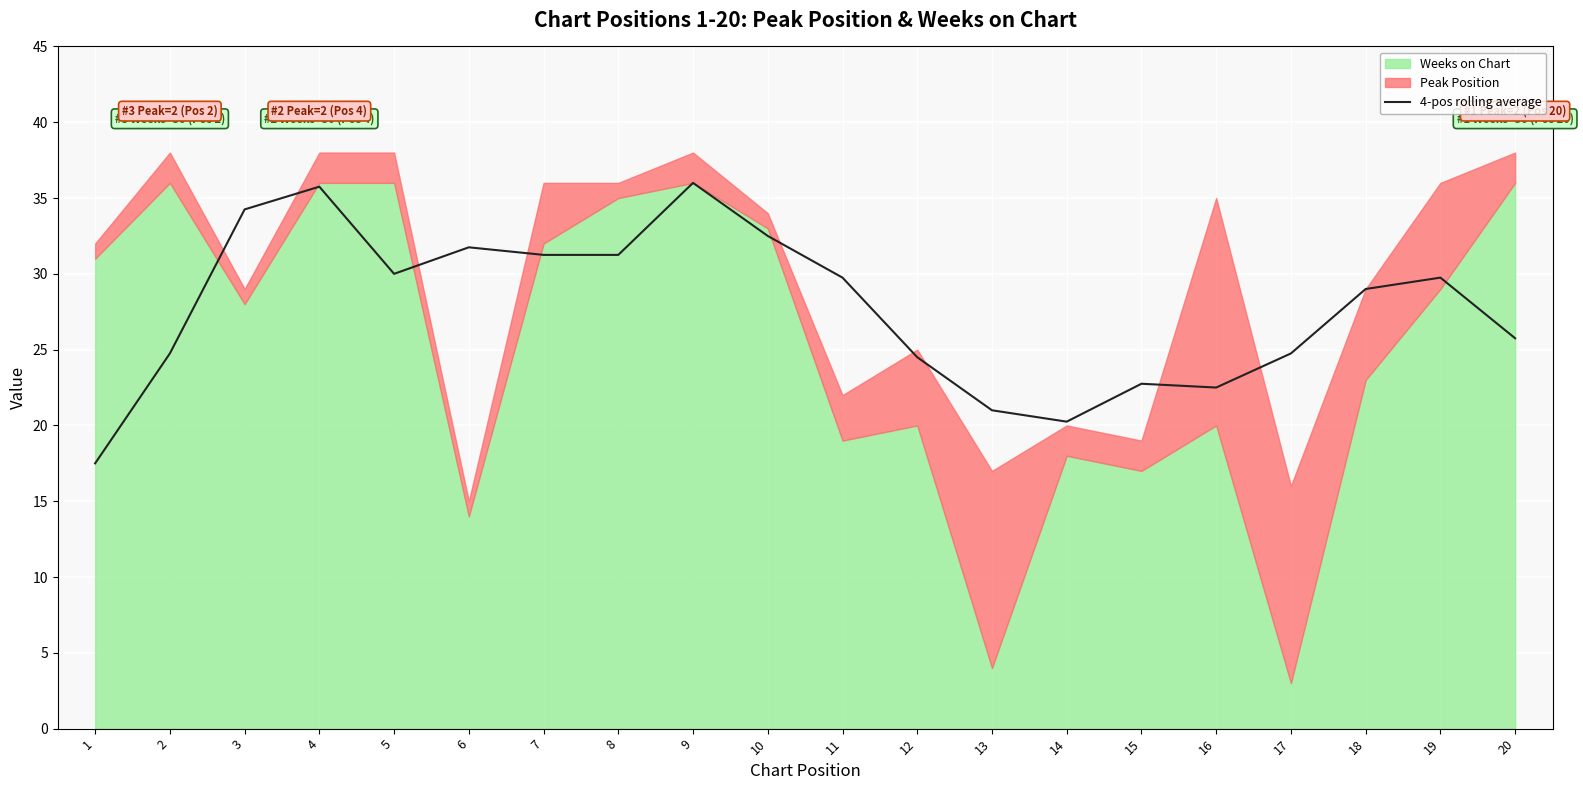

Approximately how many times larger is the value at 8 compared to 1?

1.8